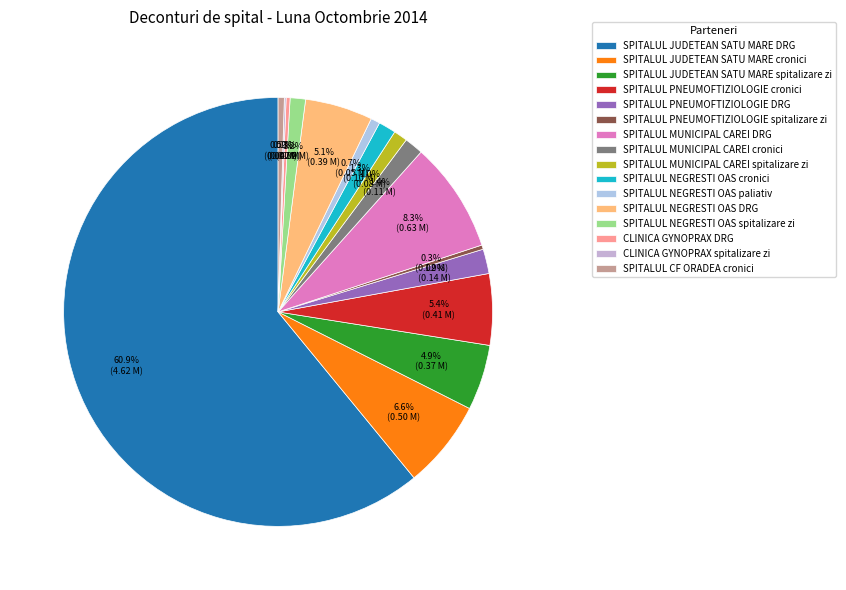

Which slice is the largest?

SPITALUL JUDETEAN SATU MARE DRG